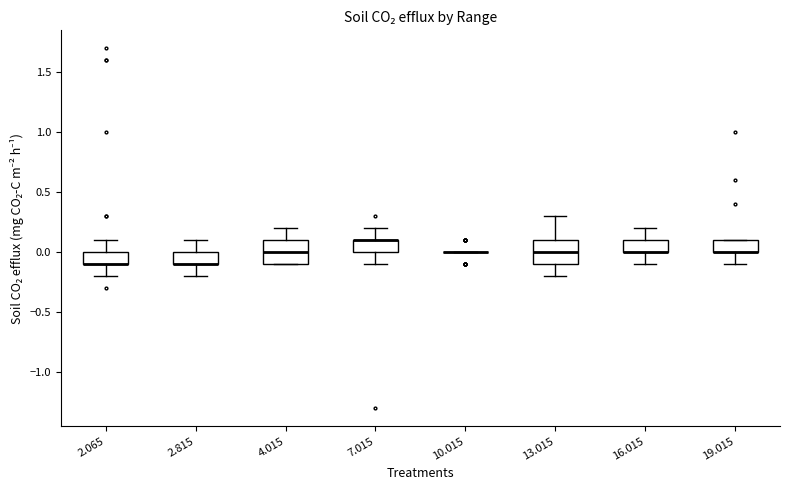

Reading left to right, transcribe this box plot: for each box, give where its median line is, the range the box spans, and where its two whiskers end, as read against the y-axis. The values are not printed on the chart, so give them approximately, as read against the axis.

2.065: median -0.1 (drawn on the box's lower edge), box -0.1 to 0.0, whiskers -0.2 to 0.1
2.815: median -0.1 (drawn on the box's lower edge), box -0.1 to 0.0, whiskers -0.2 to 0.1
4.015: median 0.0, box -0.1 to 0.1, whiskers -0.1 to 0.2
7.015: median 0.1 (drawn on the box's upper edge), box 0.0 to 0.1, whiskers -0.1 to 0.2
10.015: box collapsed to a line at 0.0, whiskers 0.0 to 0.0
13.015: median 0.0, box -0.1 to 0.1, whiskers -0.2 to 0.3
16.015: median 0.0 (drawn on the box's lower edge), box 0.0 to 0.1, whiskers -0.1 to 0.2
19.015: median 0.0 (drawn on the box's lower edge), box 0.0 to 0.1, whiskers -0.1 to 0.1